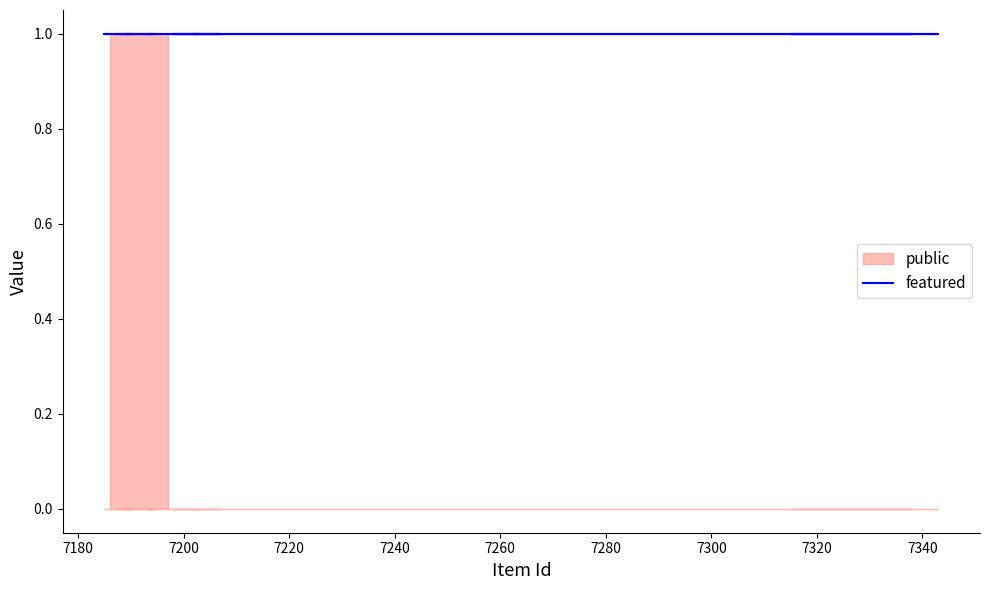

True or false: public and featured cross at least once.

False